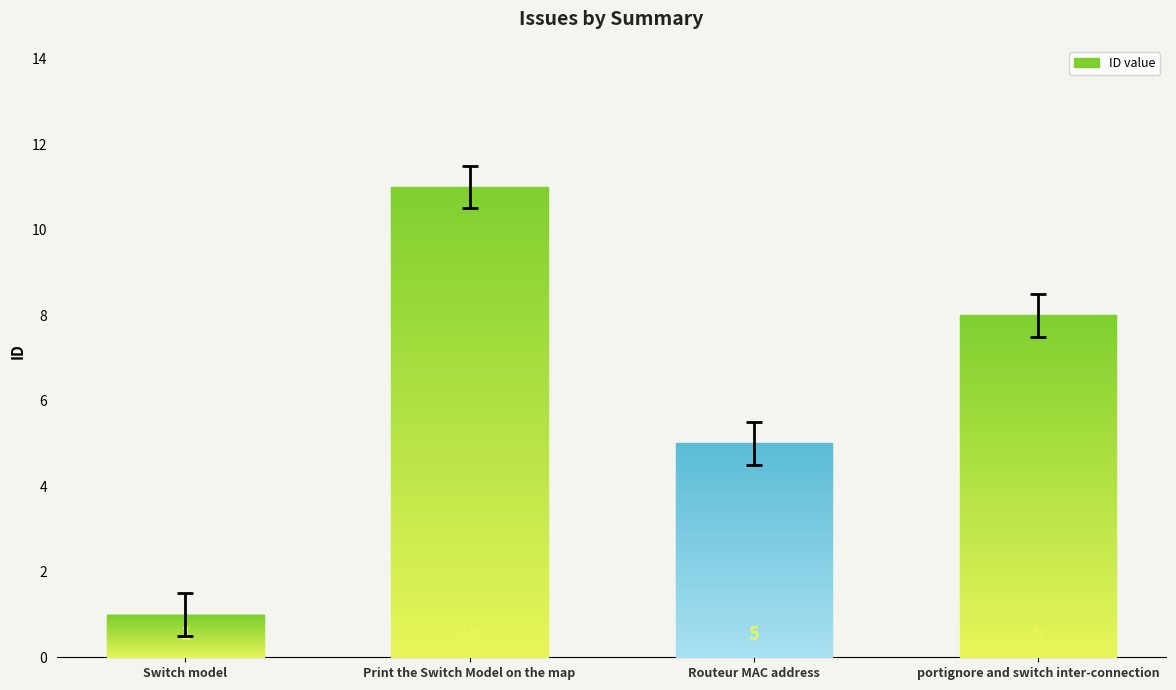

Does the chart contain any negative values?

No